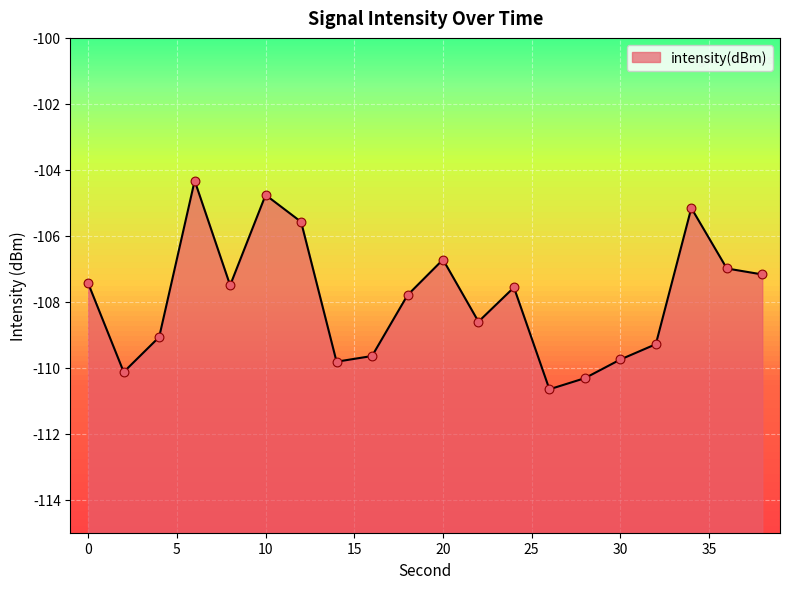

What is the change in value from 8 to 34?

+2.3